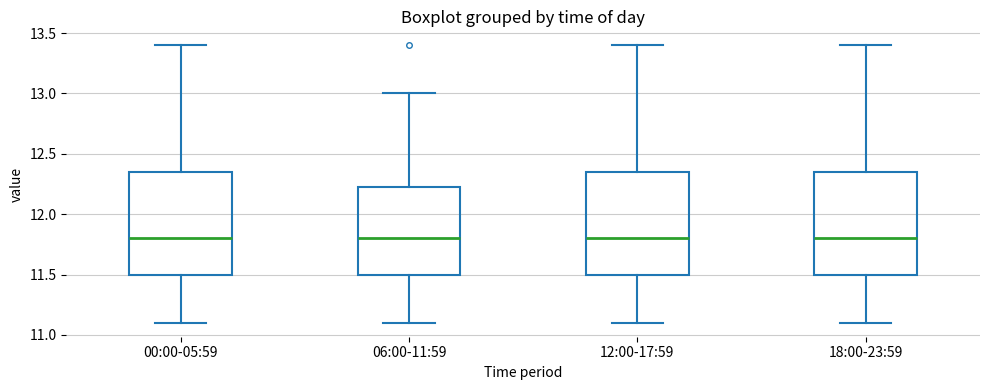

Reading left to right, transcribe this box plot: for each box, give where its median line is, the range the box spans, and where its two whiskers end, as read against the y-axis. The values are not printed on the chart, so give them approximately, as read against the axis.

00:00-05:59: median 11.80, box 11.50 to 12.35, whiskers 11.10 to 13.40
06:00-11:59: median 11.80, box 11.50 to 12.25, whiskers 11.10 to 13.00
12:00-17:59: median 11.80, box 11.50 to 12.35, whiskers 11.10 to 13.40
18:00-23:59: median 11.80, box 11.50 to 12.35, whiskers 11.10 to 13.40